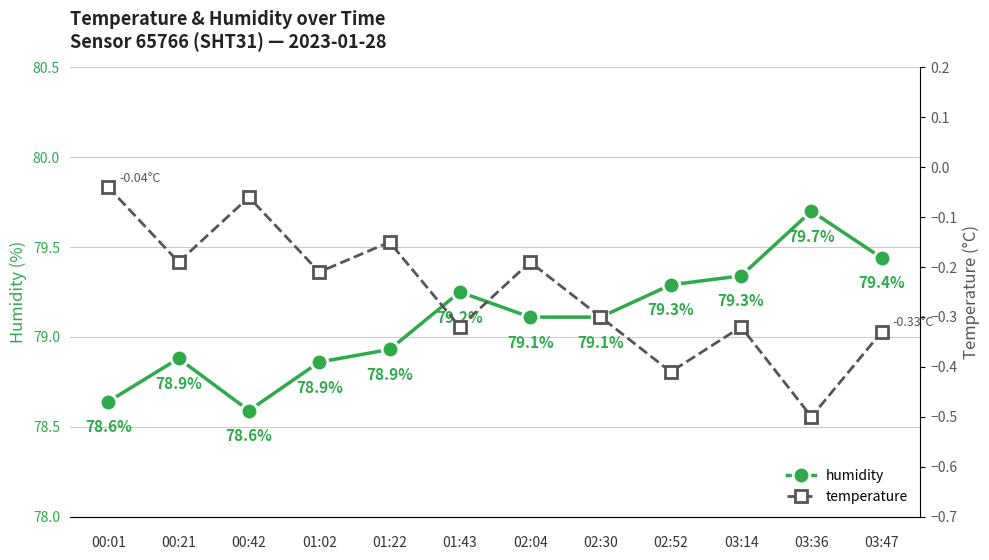

True or false: humidity and temperature intersect in this chart.

False